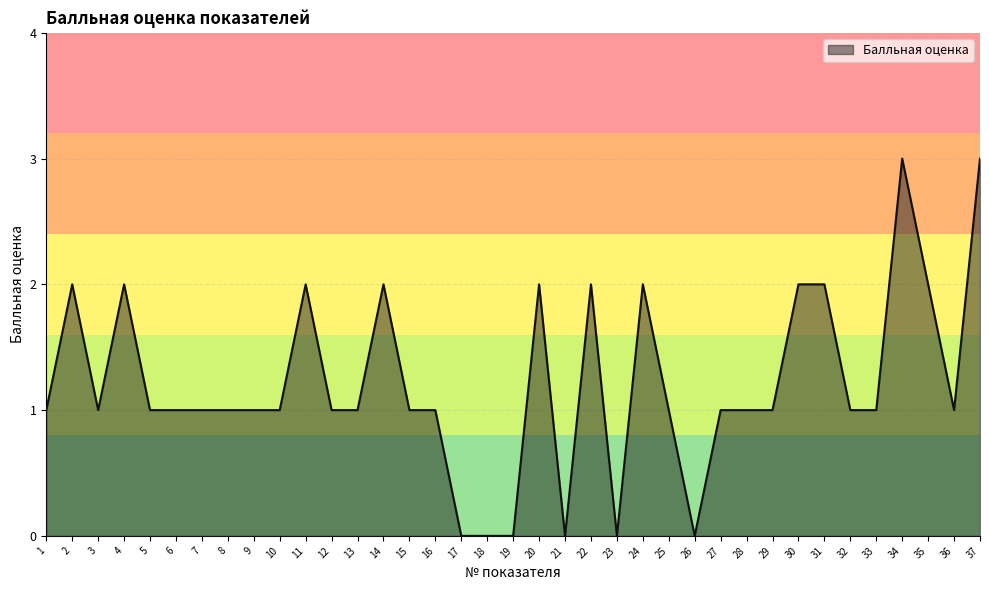

What is the difference between the maximum and minimum values?

3